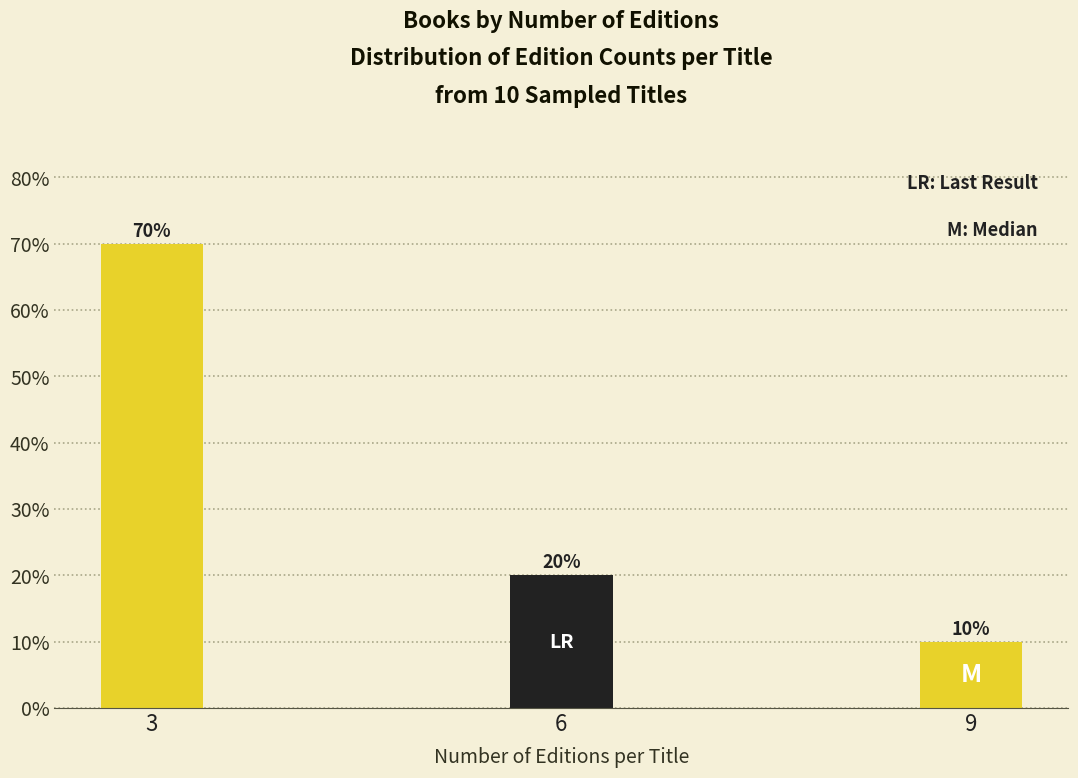

Reading right to left, extract all data points from this chart.

10	20	70